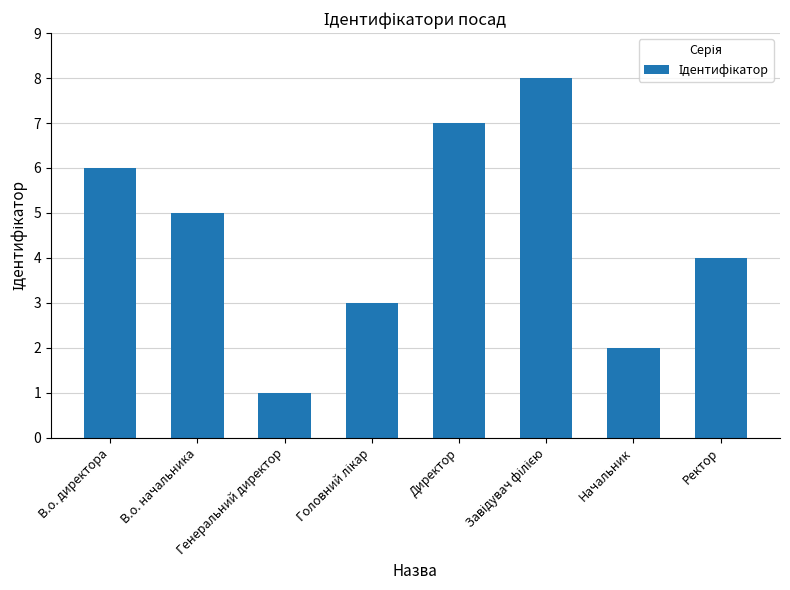

Where is the data nearest to the value 4?

Ректор